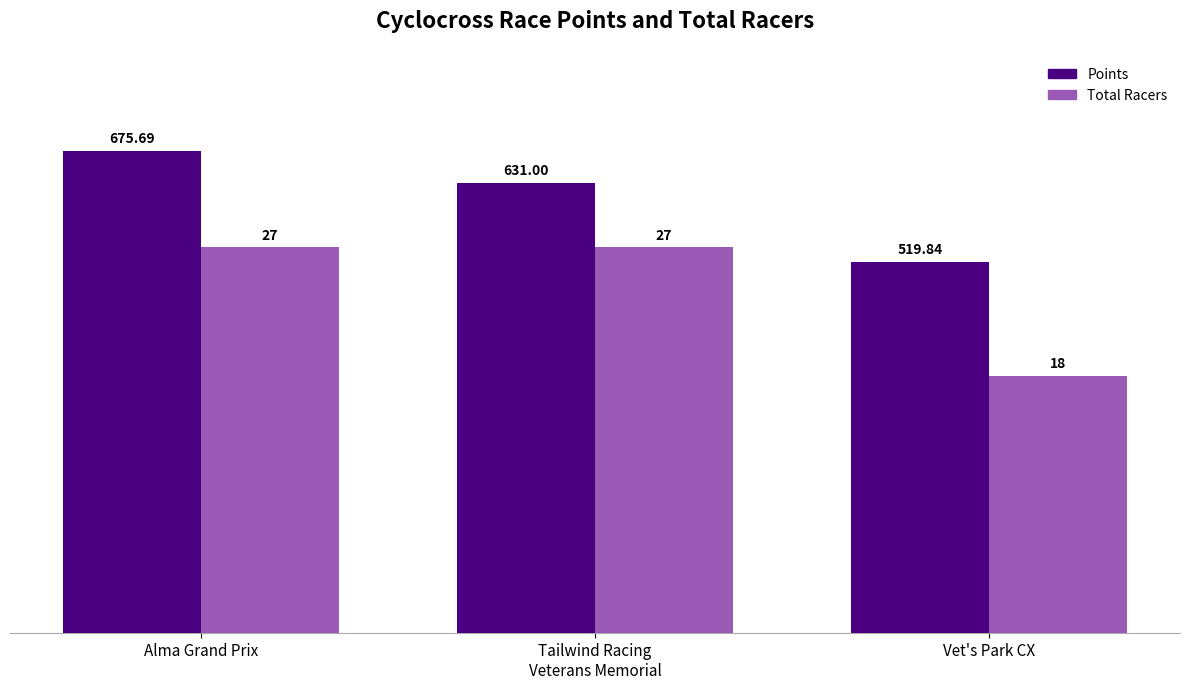

How many data points in Points are less than 630?

1